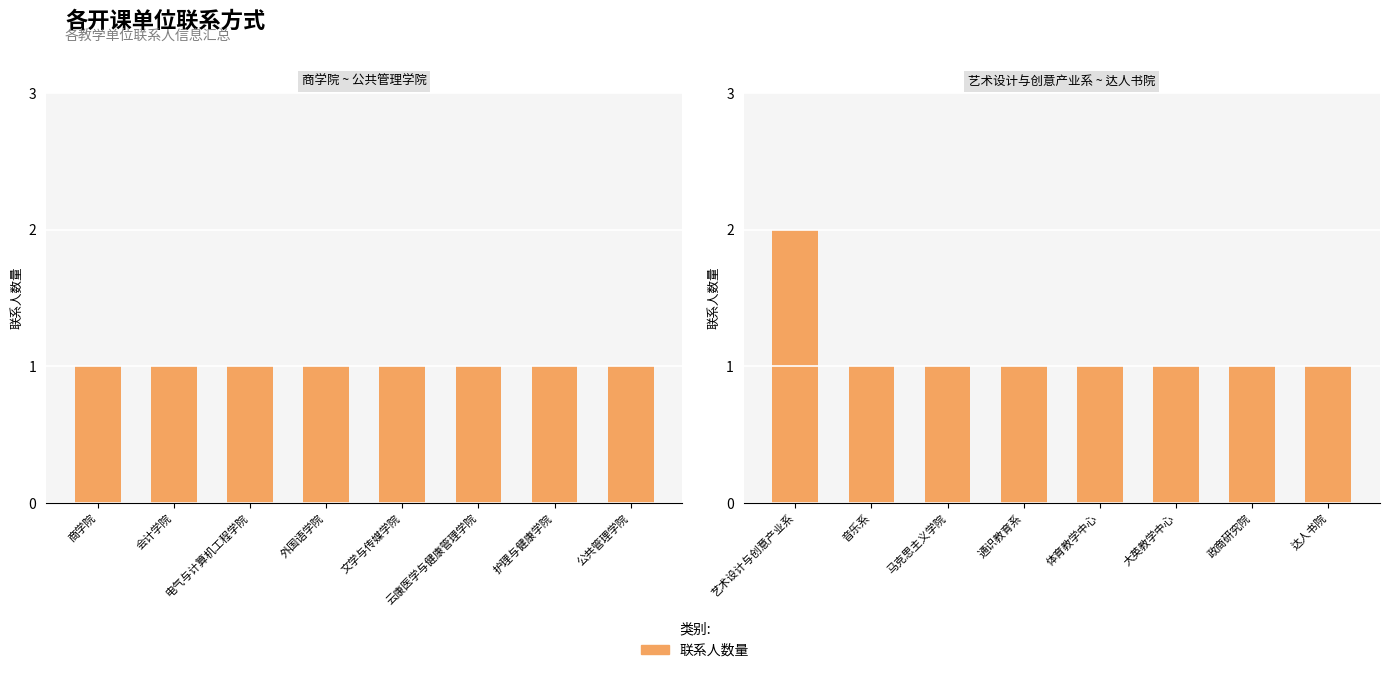

What is the ratio of the value at 马克思主义学院 to the value at 大英教学中心?

1.0